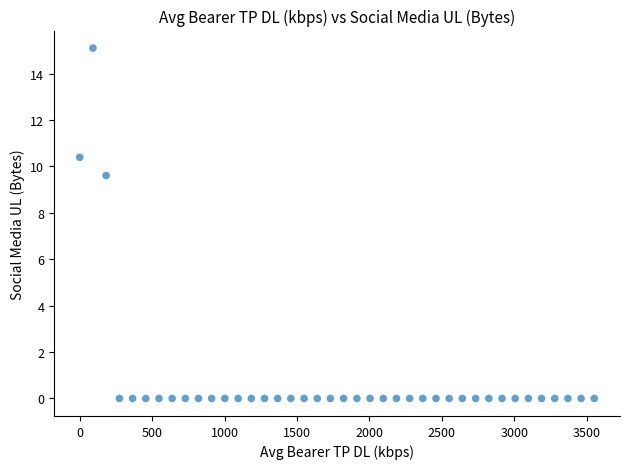

What Y value in the scatter plot is closest to 7?

9.6